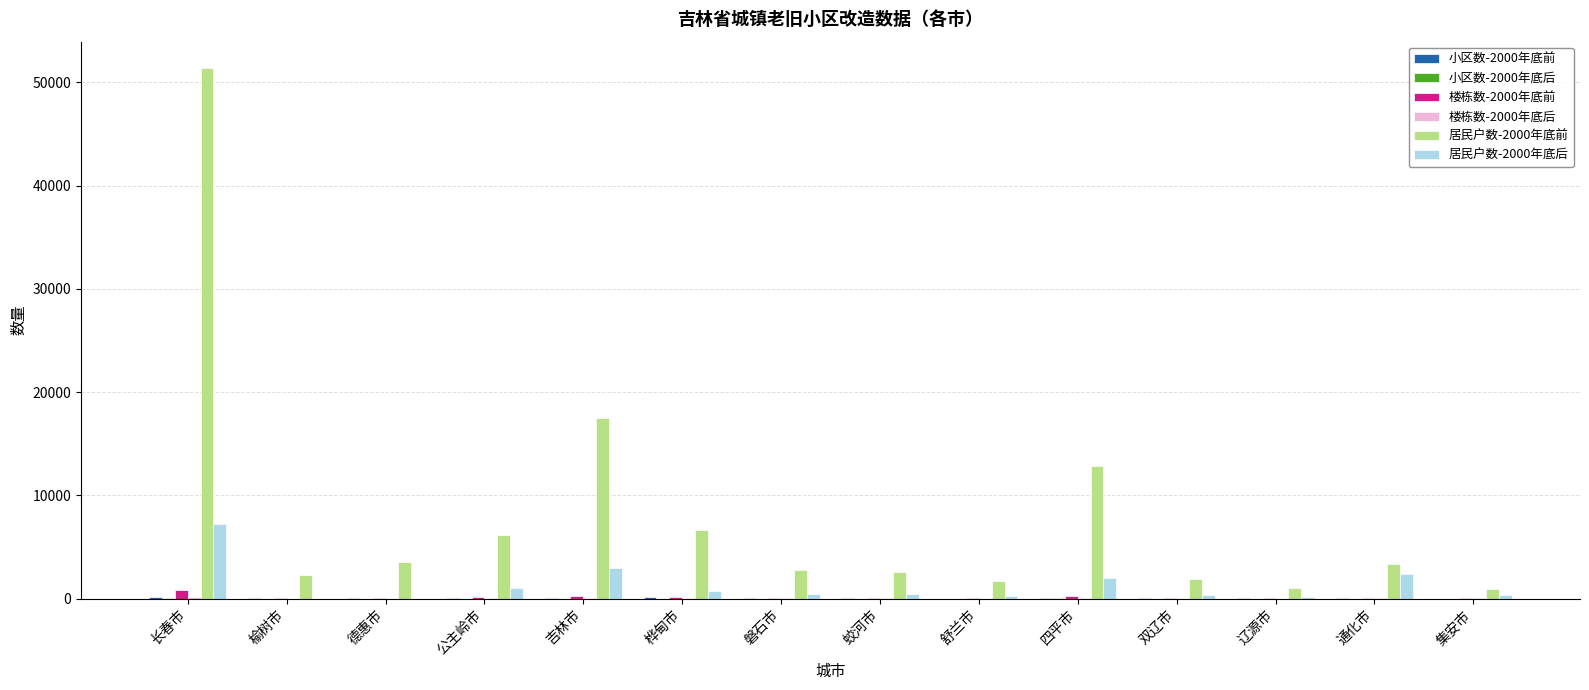

Read the 居民户数-2000年底前 value at 舒兰市, to the nearest 100.

1700